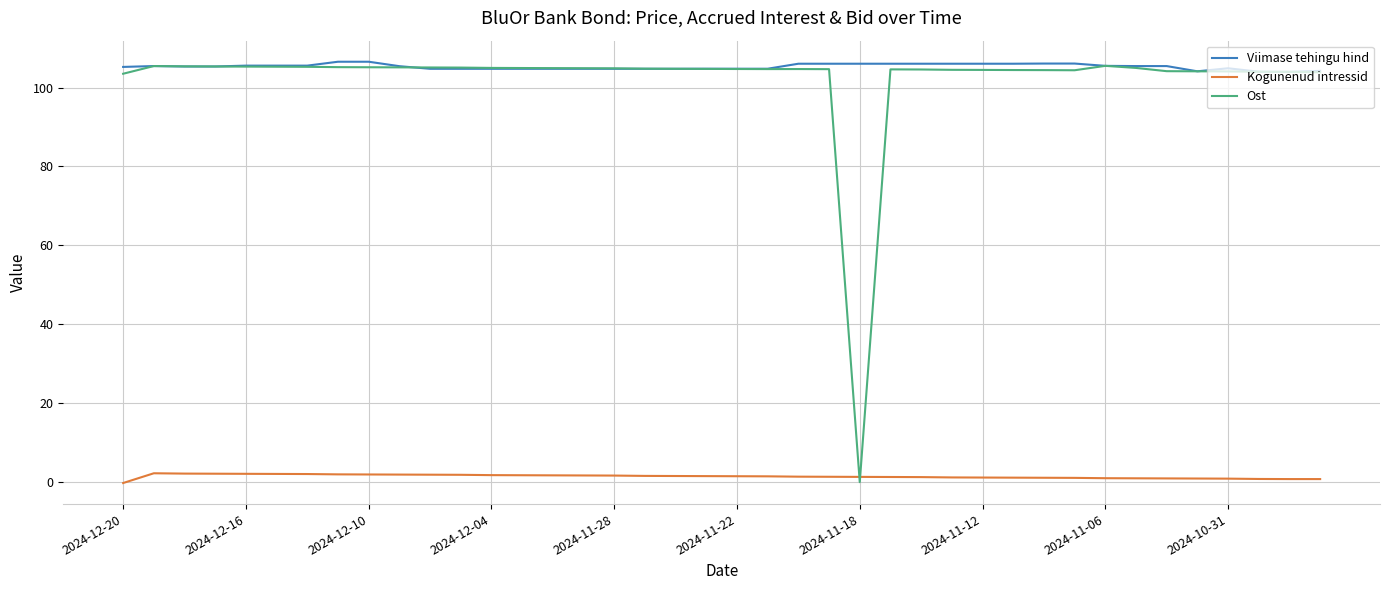

True or false: Kogunenud intressid and Viimase tehingu hind cross at least once.

False